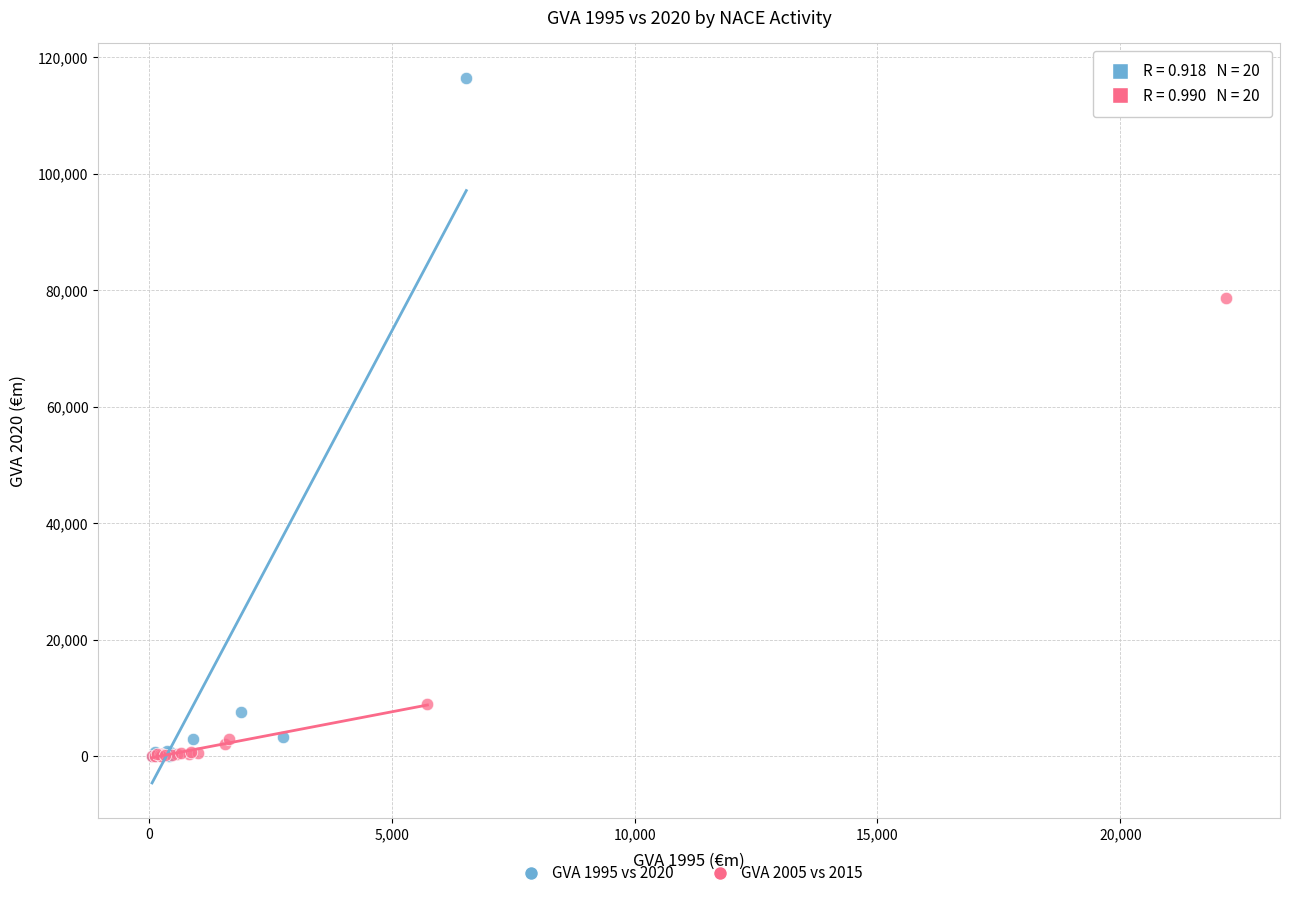

Which series has the largest Y range (max minus min)?

GVA 1995 vs 2020